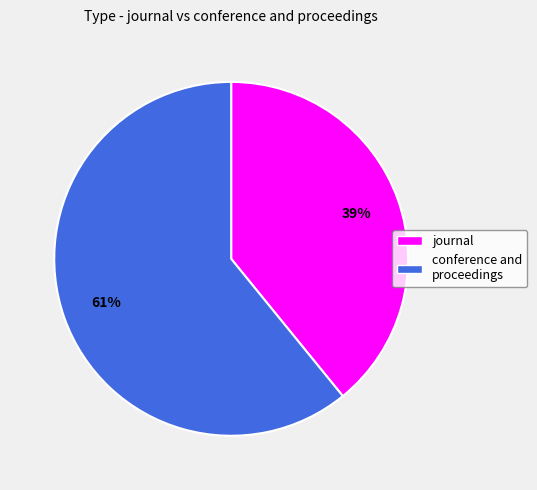

How many segments does this pie chart have?

2